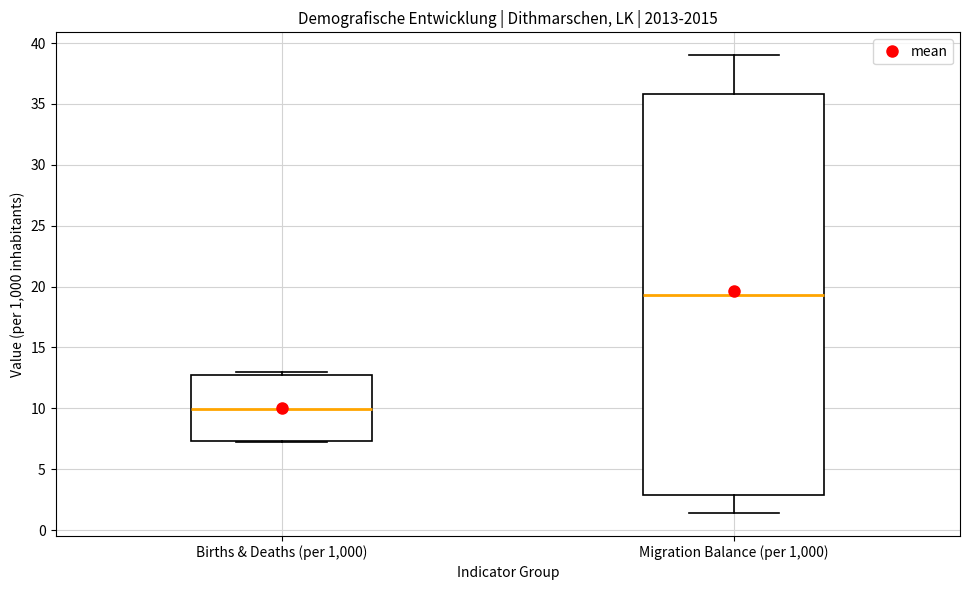

Reading left to right, read every box against the y-axis: the position of its median line, the range the box covers, and the ends of its whiskers. The values are not printed on the chart, so give them approximately, as read against the axis.

Births & Deaths (per 1,000): median 10.0, box 7.5 to 13.0, whiskers 7.0 to 13.0 (just above the box's upper edge)
Migration Balance (per 1,000): median 19.5, box 3.0 to 36.0, whiskers 1.5 to 39.0